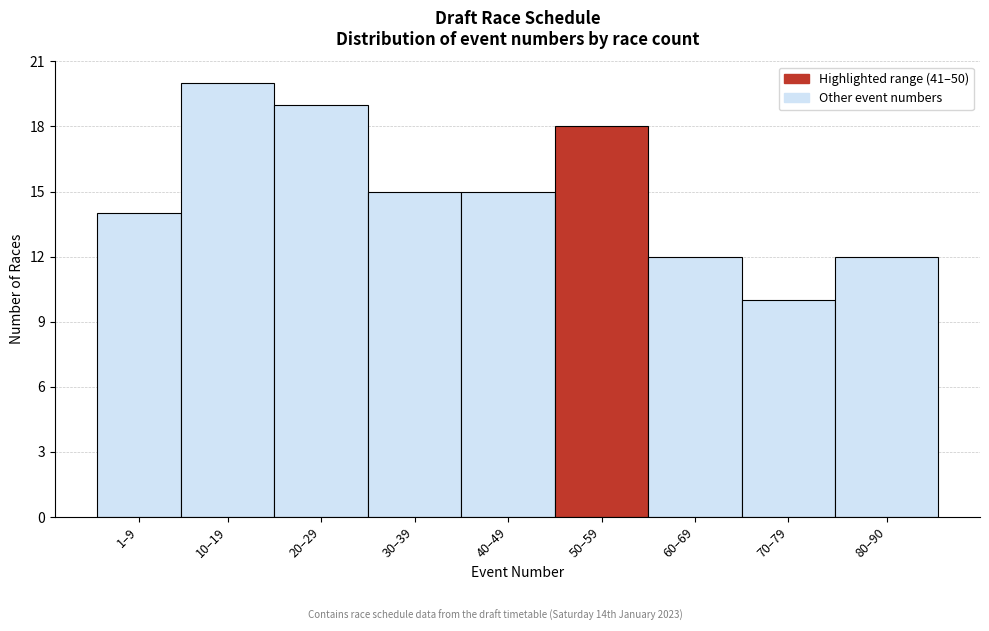

Reading right to left, transcribe all the data shown in this chart.

12	10	12	18	15	15	19	20	14